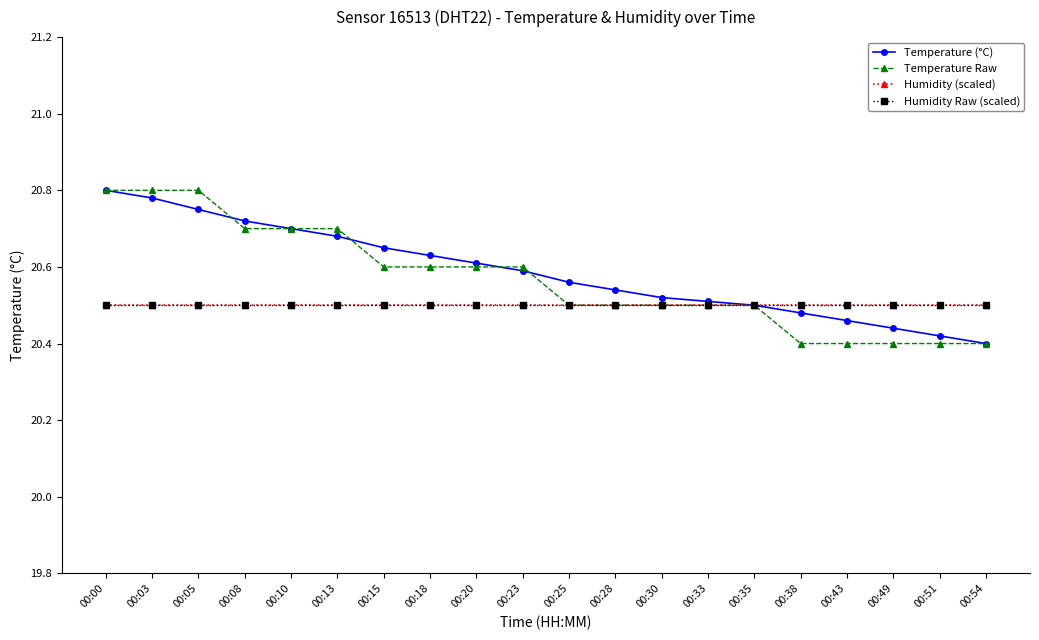

At which label is Humidity (scaled) closest to 20?

00:00